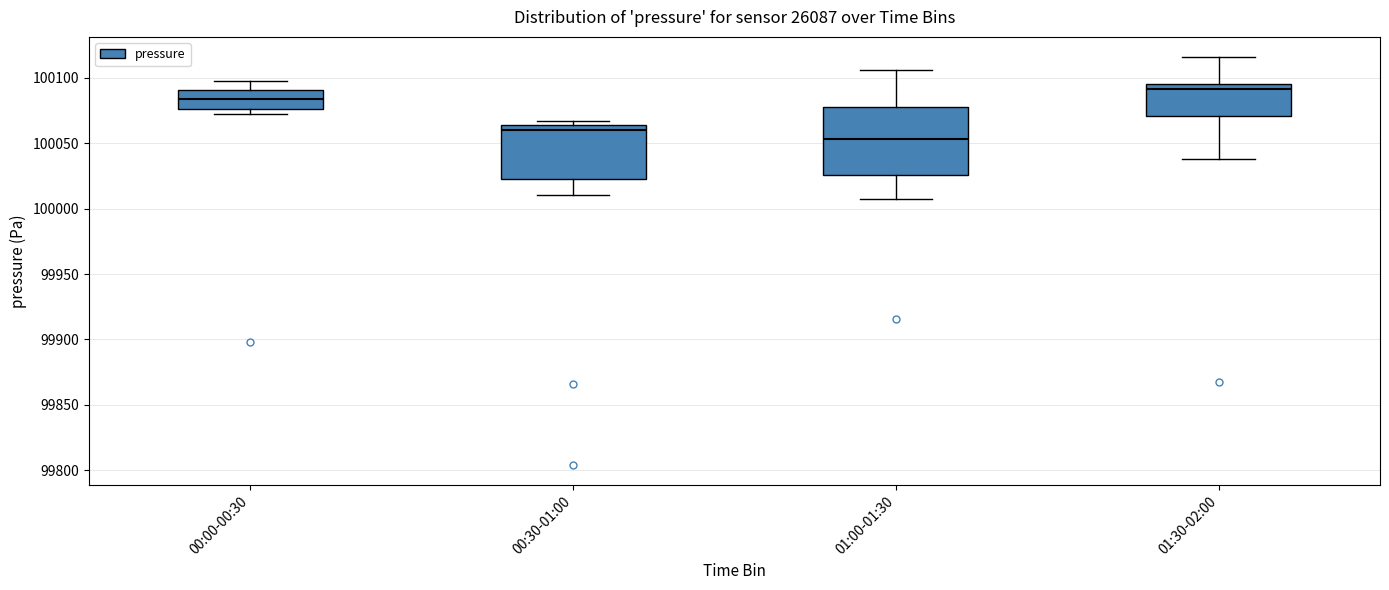

Reading left to right, read every box against the y-axis: the position of its median line, the range the box covers, and the ends of its whiskers. The values are not printed on the chart, so give them approximately, as read against the axis.

00:00-00:30: median 100085, box 100075 to 100090, whiskers 100075 (just below the box's lower edge) to 100100
00:30-01:00: median 100060, box 100020 to 100065, whiskers 100010 to 100065 (just above the box's upper edge)
01:00-01:30: median 100055, box 100025 to 100075, whiskers 100005 to 100105
01:30-02:00: median 100090, box 100070 to 100095, whiskers 100040 to 100115